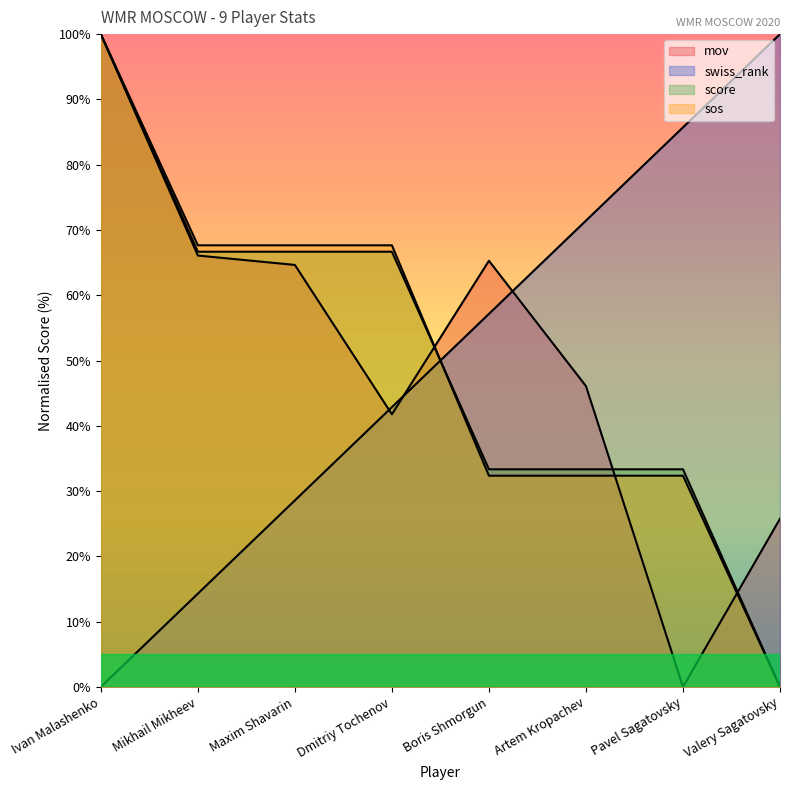

What is the average value of the swiss_rank series?

50.0